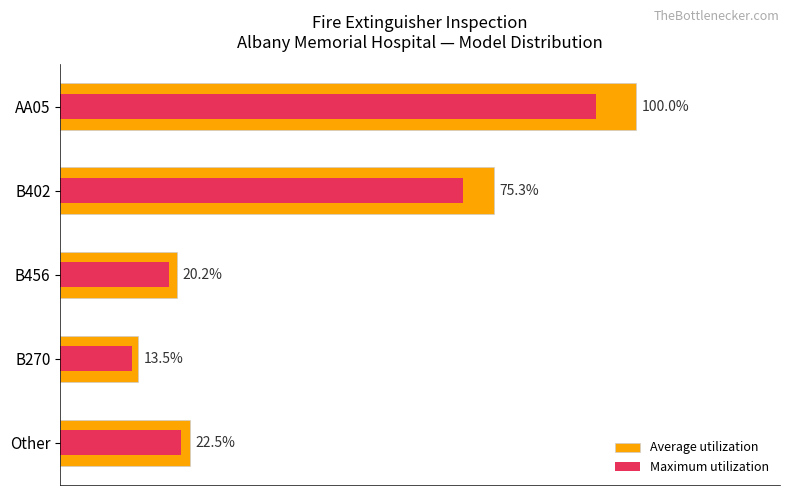

Are the bars horizontal?

Yes